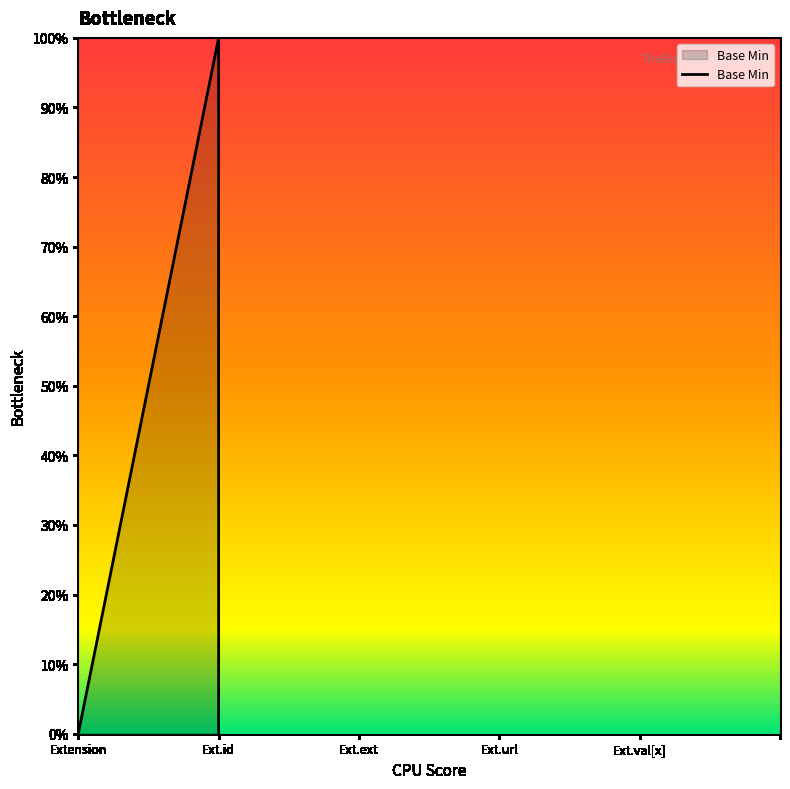

Between Extension.url and Extension.value[x], which is larger?

Extension.url